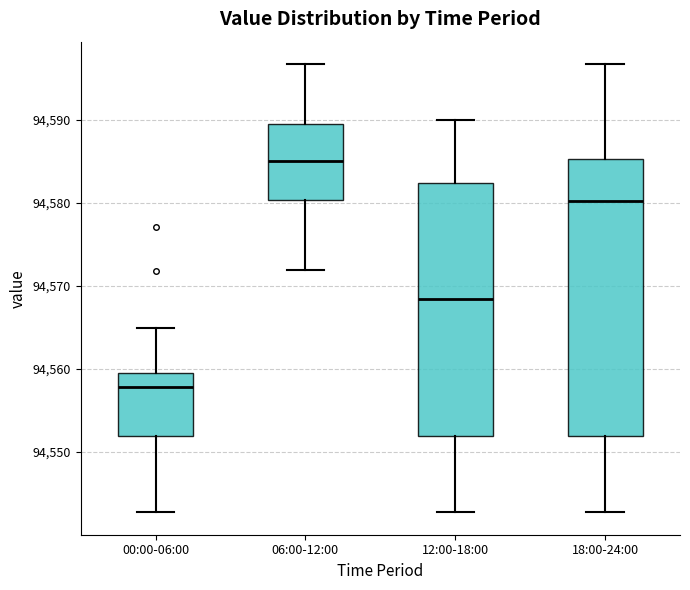

Comparing the boxes themselves (not the whiskers), which one is the tallest?

18:00-24:00